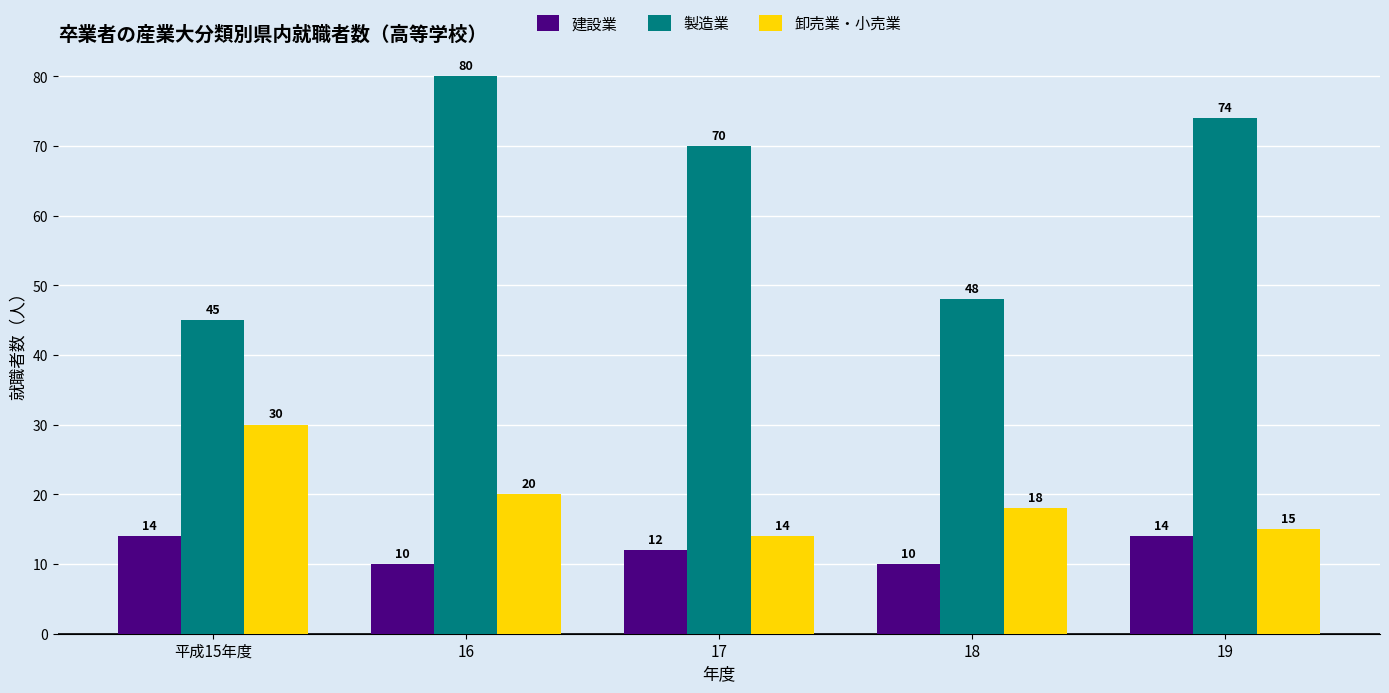

What is the sum of all 製造業 values?

317